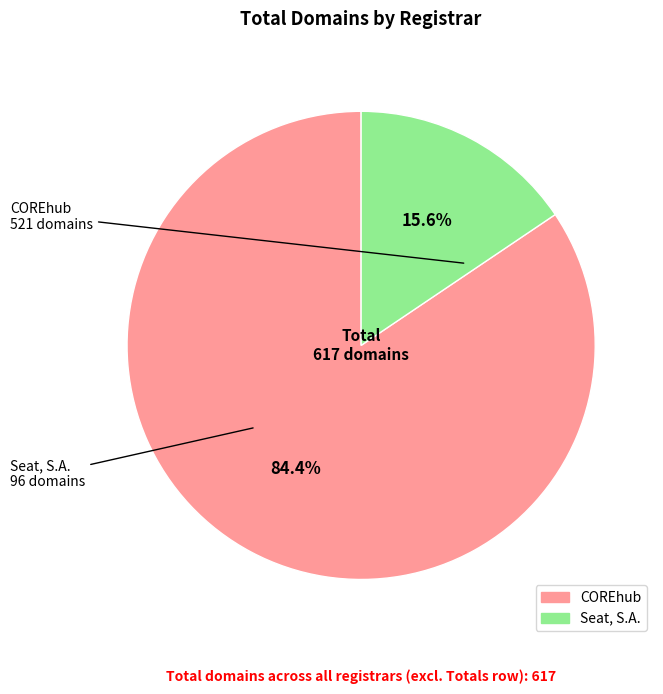

The Seat, S.A. slice represents 6% of the pie. True or false?

False